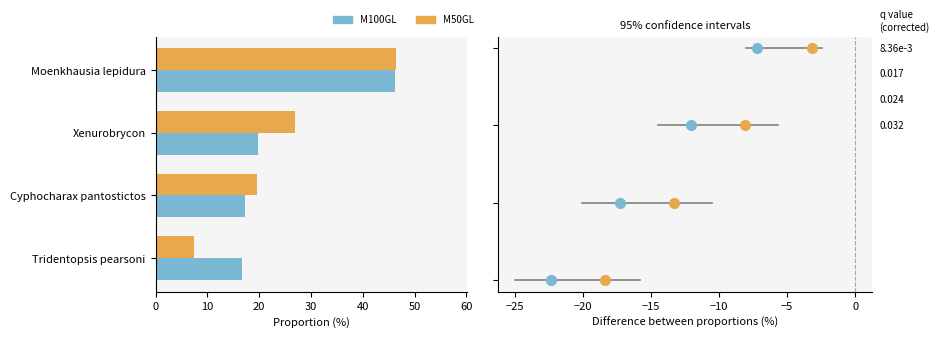

How many values in the M100GL series are below 19?

2